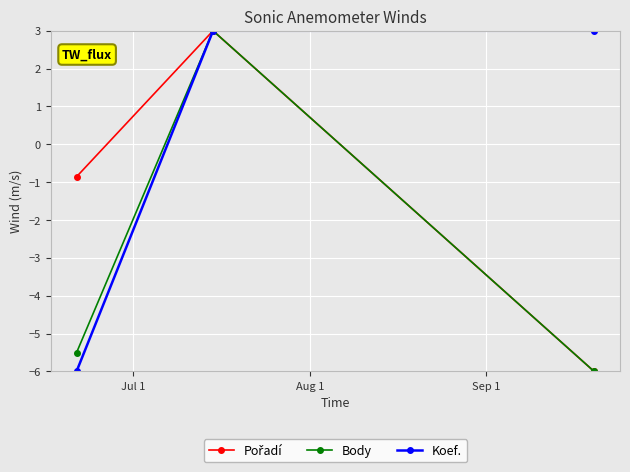

How many lines are shown in the chart?

3